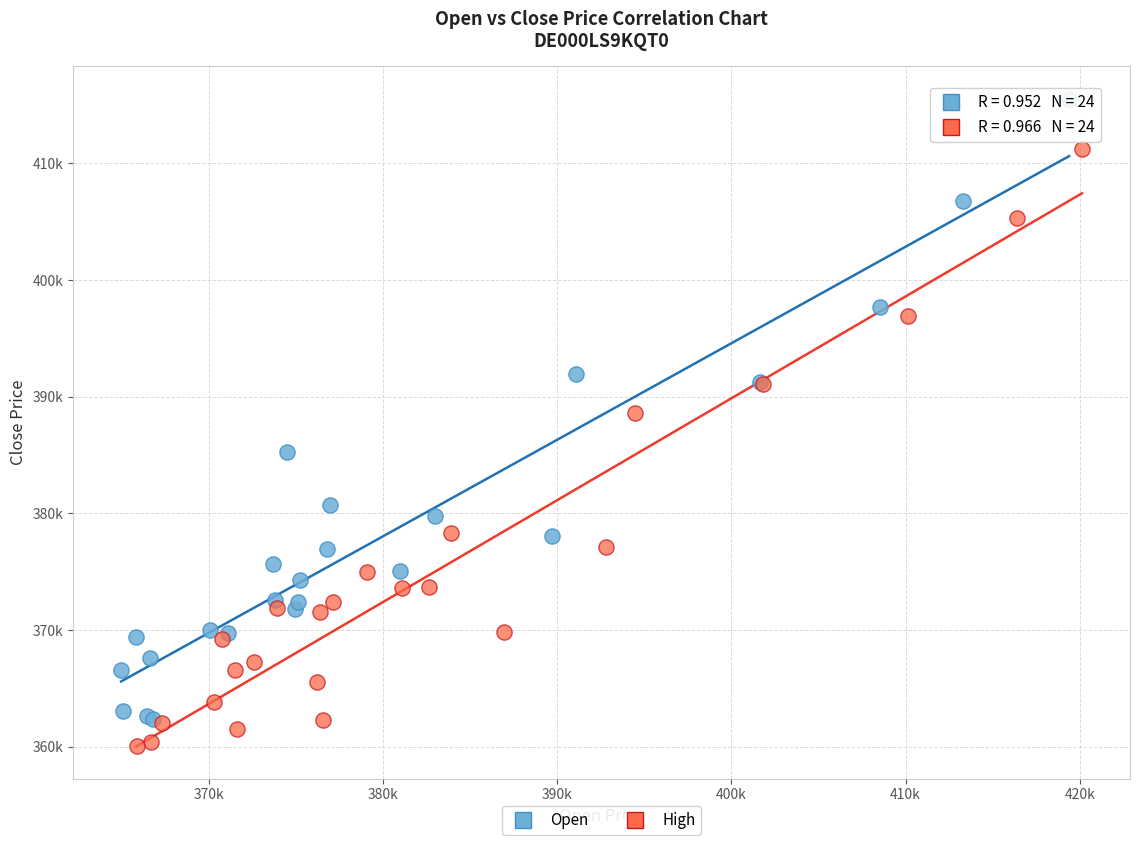

What are all the series names shown in the legend?

Open, High